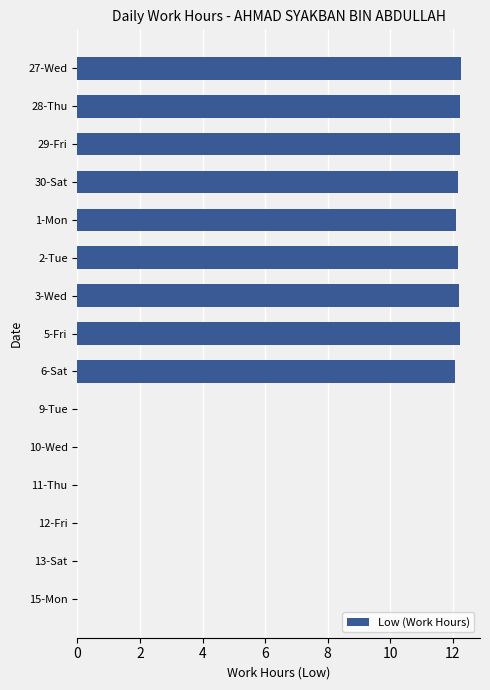

Approximately how many times larger is the value at 3-Wed compared to 1-Mon?

1.0